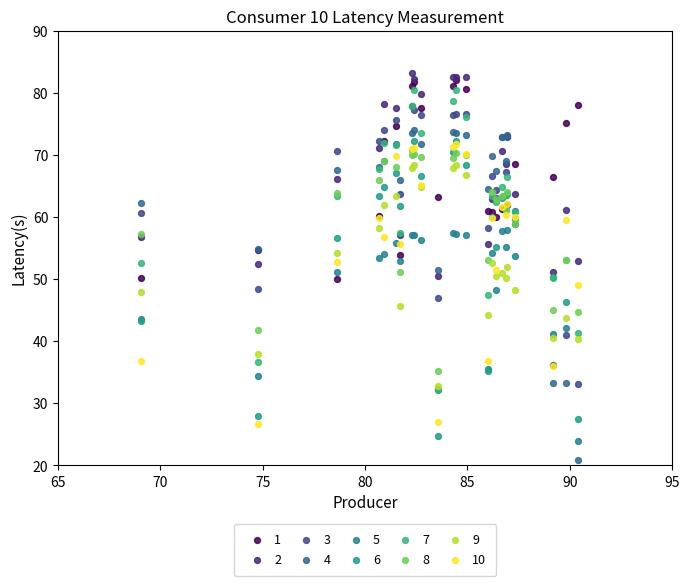

What are all the series names shown in the legend?

1, 2, 3, 4, 5, 6, 7, 8, 9, 10